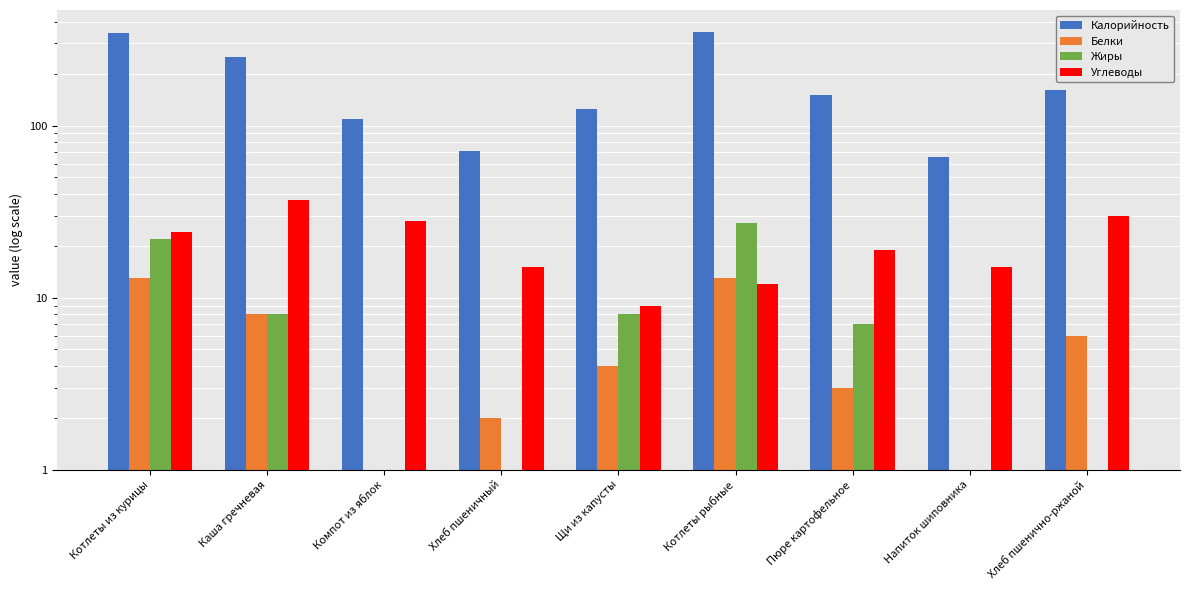

How many data points in Калорийность are above 151?

4